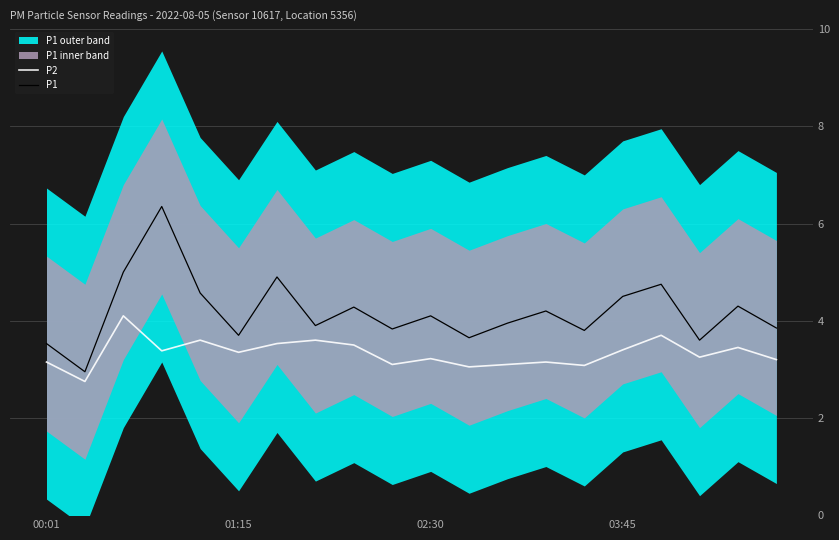

What is the smallest value displayed?

2.8